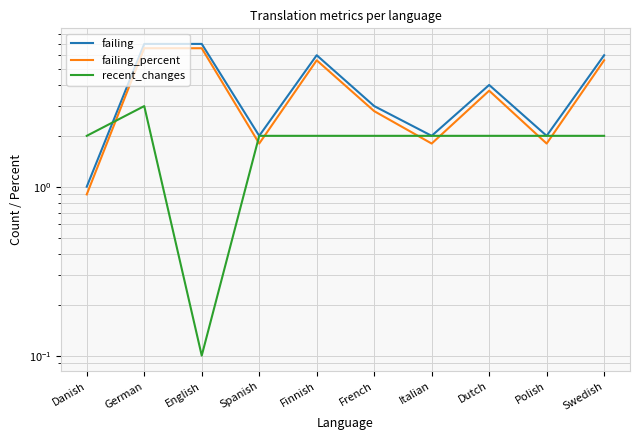

Is this an area chart (filled region under the line)?

No